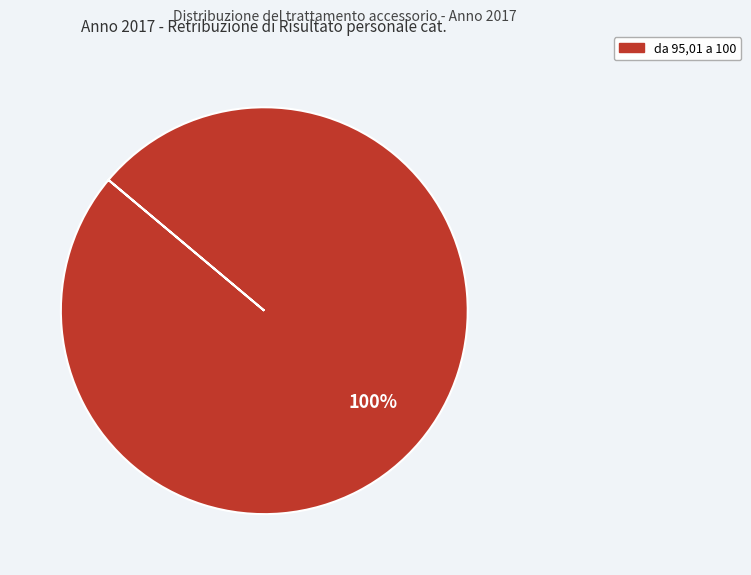

Is there any slice that represents more than half of the pie?

Yes